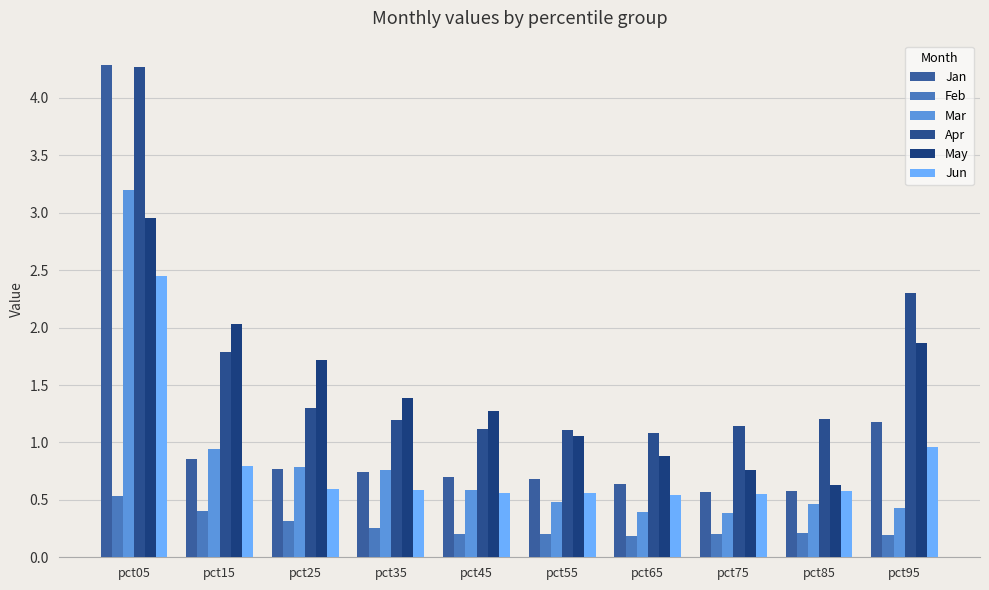

Are the bars grouped side by side (vs. stacked)?

Yes